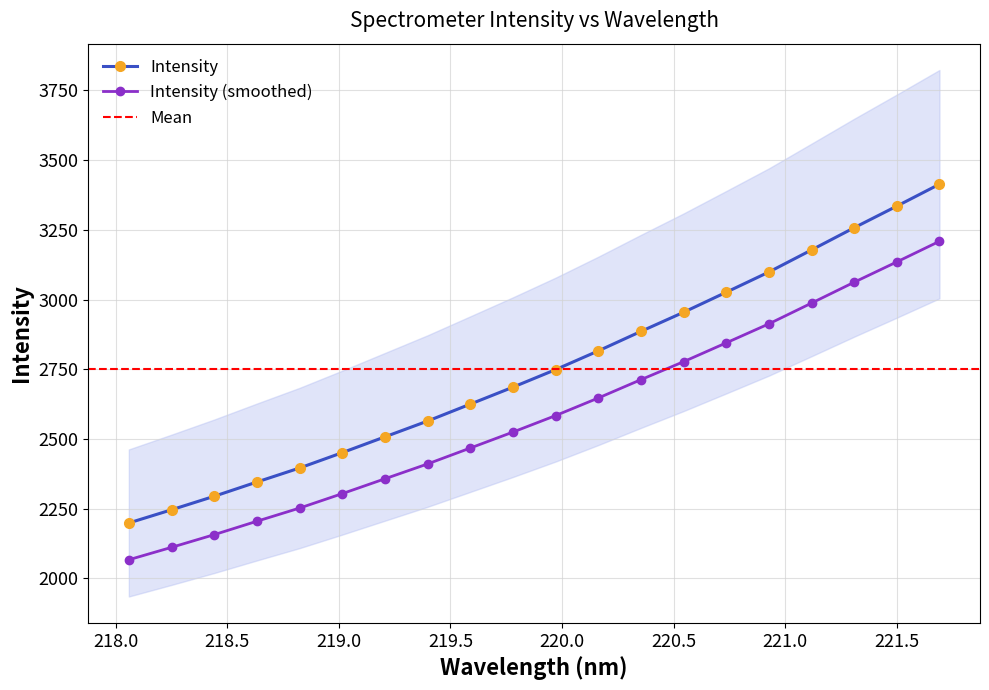

Is it true that the value at 220.7354 is 3026.1?

True